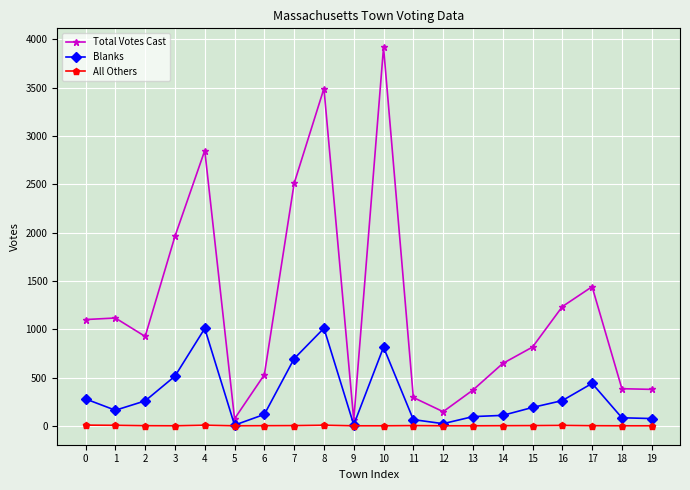

The value of Total Votes Cast at 12 is 146. True or false?

True